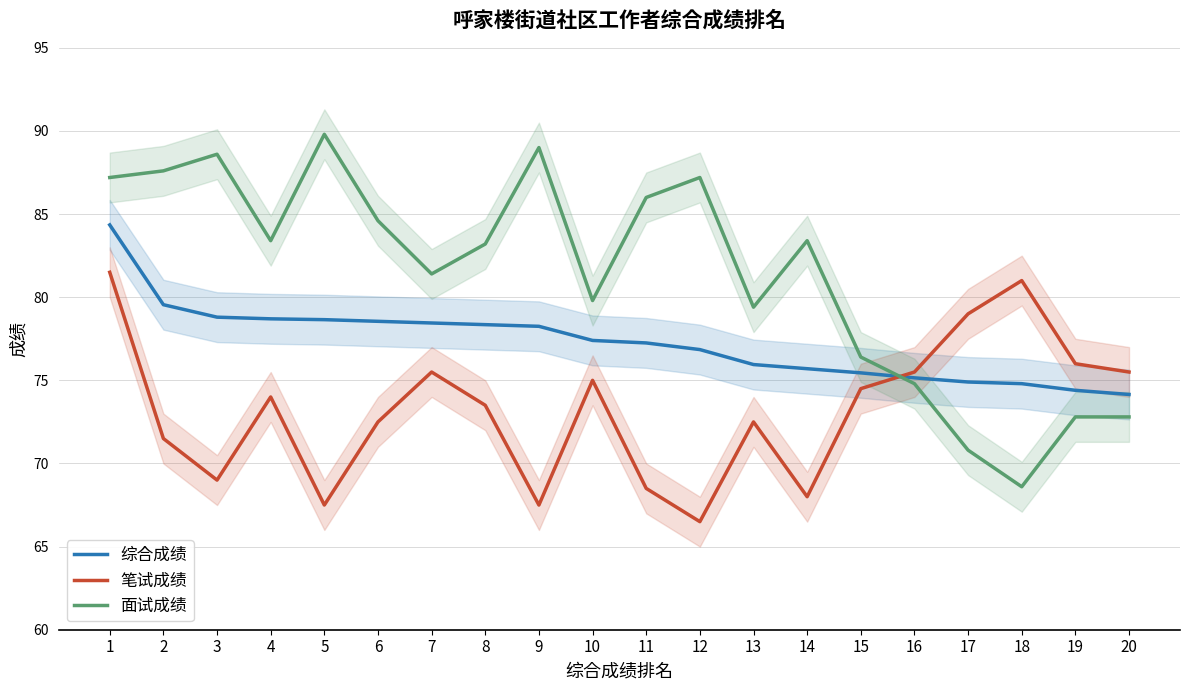

Where does the 综合成绩 series first go above 77?

1